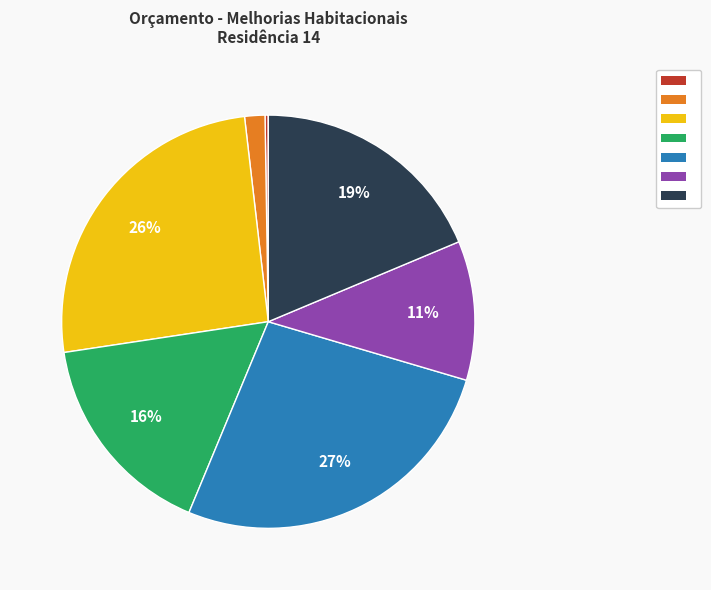

To the nearest percent, what is the average slice percentage?

14%